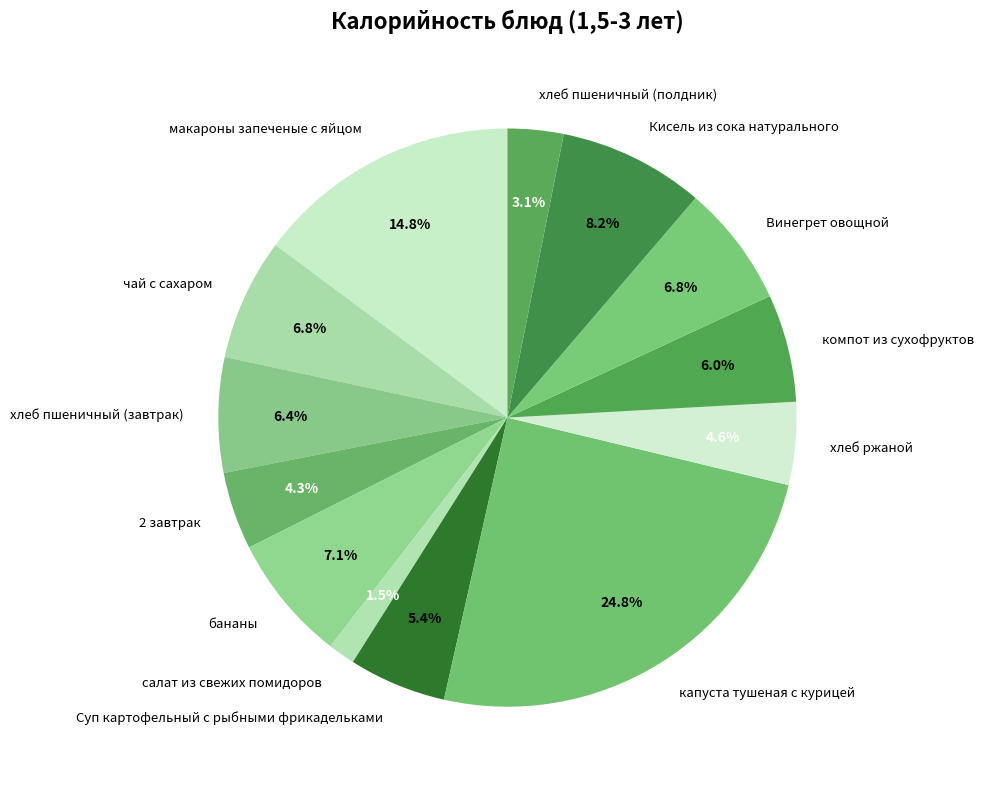

Does Винегрет овощной account for over 50% of the chart?

No